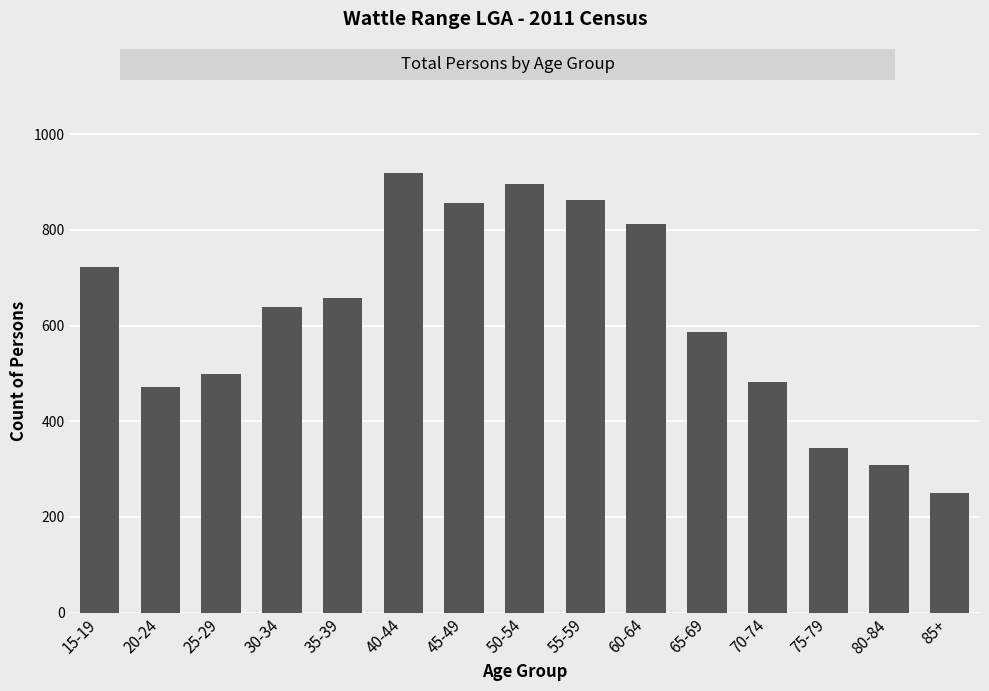

What is the ratio of the value at 80-84 to the value at 40-44?

0.3